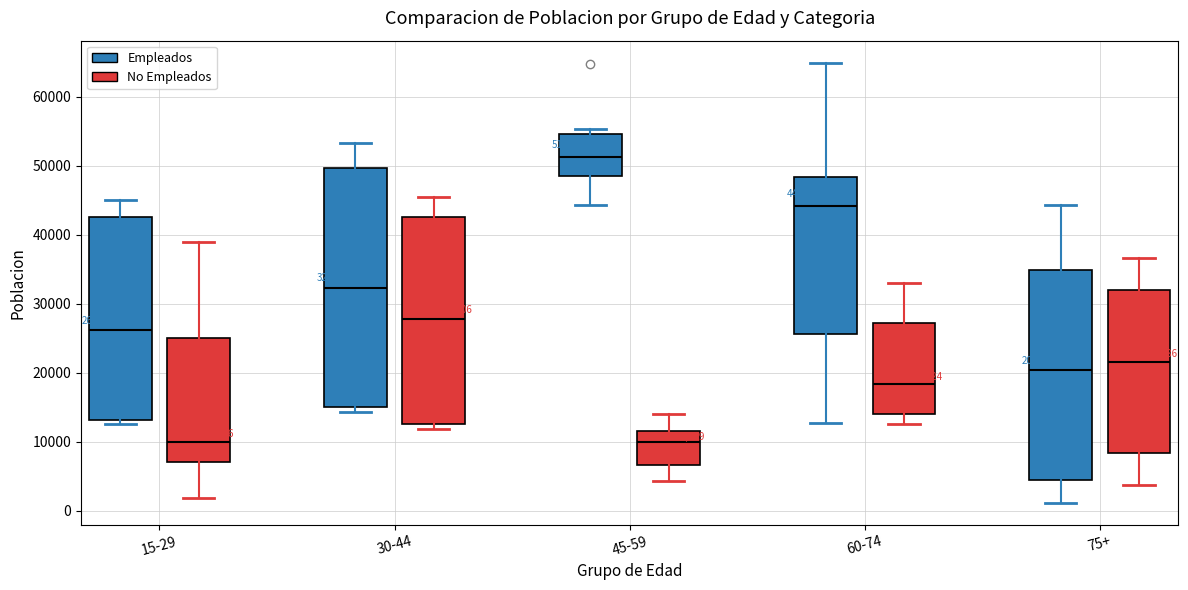

Which box is the tallest, from its lower edge to its upper edge?

30-44 (Empleados)